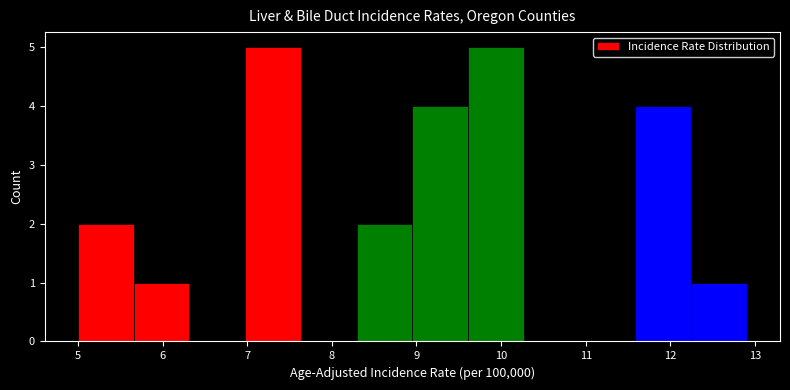

Reading left to right, transcribe this chart: for each bar, give the range it covers on the x-axis and its height. Neither the bar edges nor the heights are printed on the chart, so give them approximately, as read against the axes.

5.0 to 5.7: 2
5.7 to 6.3: 1
6.3 to 7.0: 0
7.0 to 7.6: 5
7.6 to 8.3: 0
8.3 to 9.0: 2
9.0 to 9.6: 4
9.6 to 10.3: 5
10.3 to 10.9: 0
10.9 to 11.6: 0
11.6 to 12.2: 4
12.2 to 12.9: 1